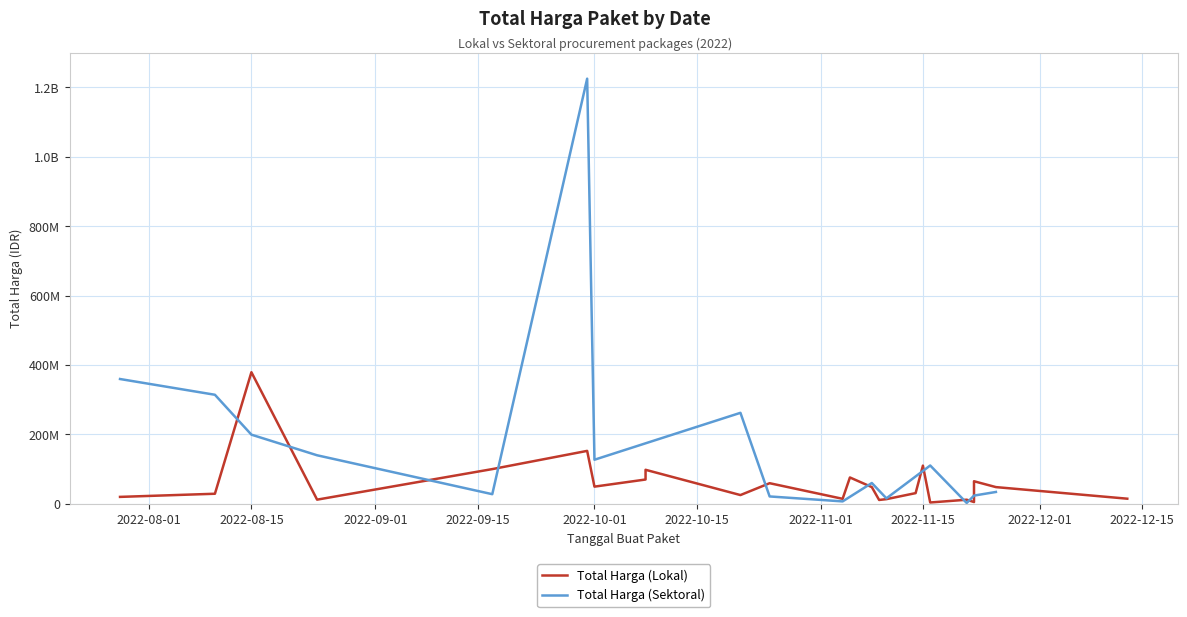

At which category does Total Harga (Lokal) reach its first local peak?

2022-08-15